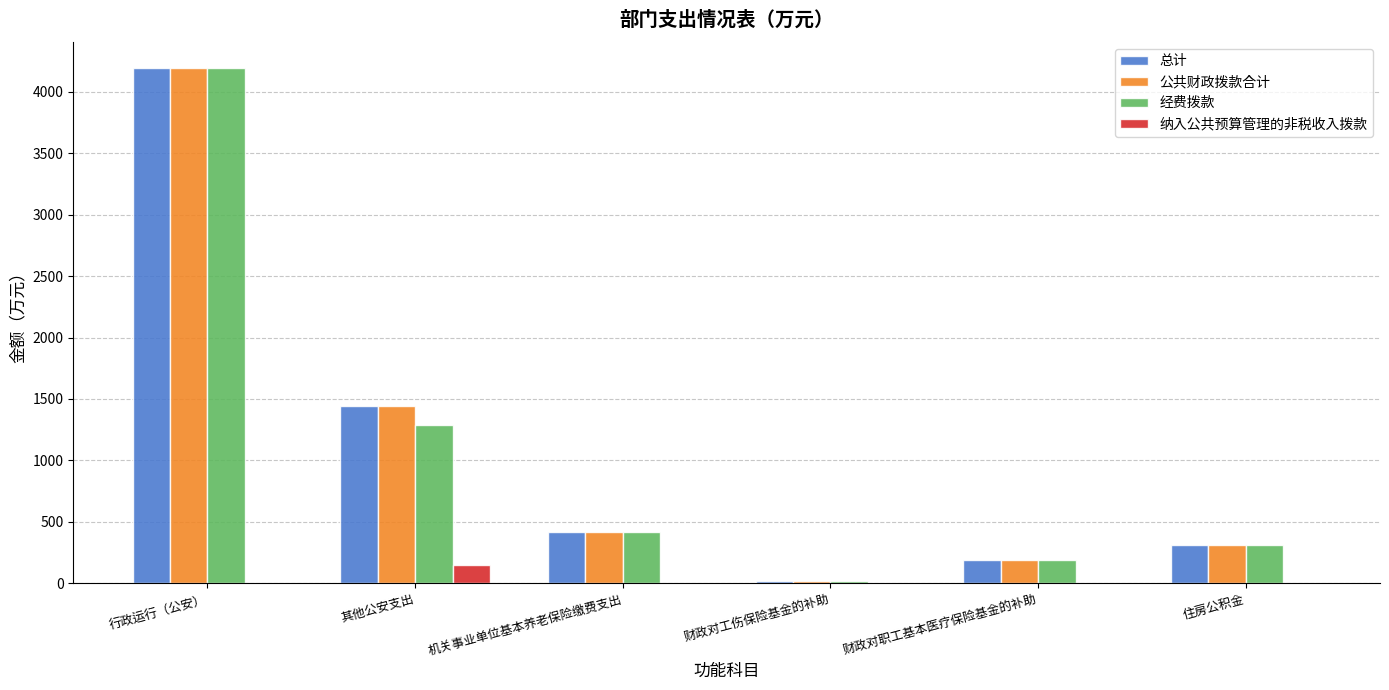

At which category is the sum across all series the highest?

行政运行（公安）